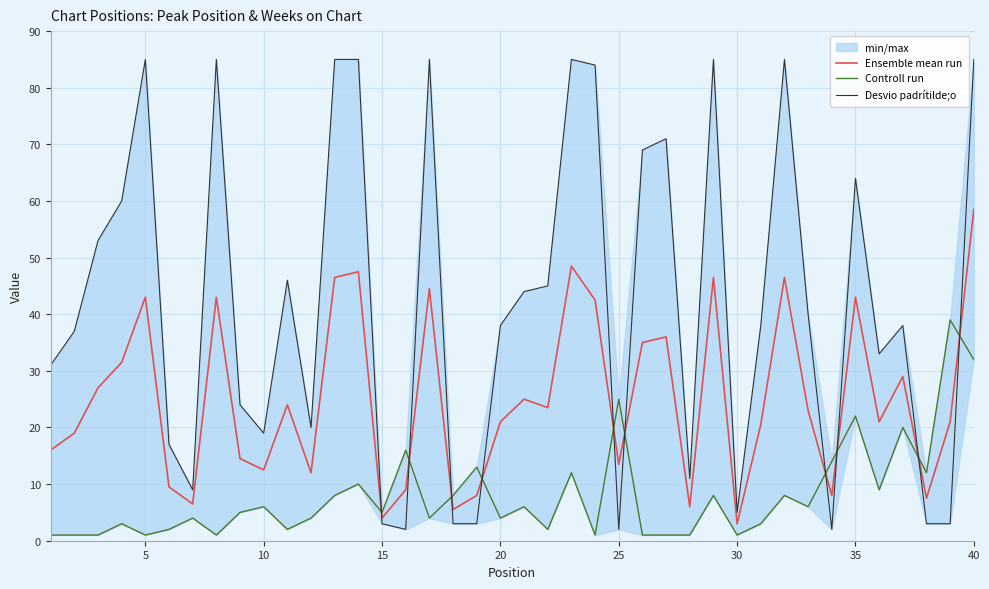

The Ensemble mean run series shows 58.5 at 40. True or false?

True